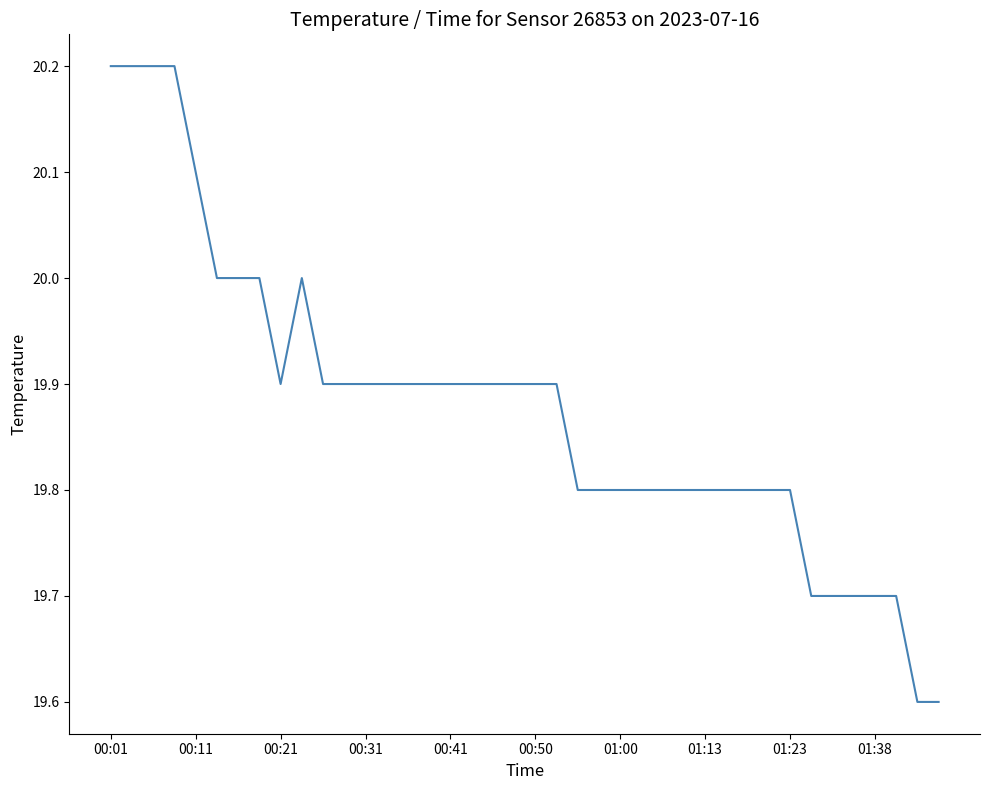

What is the minimum value shown in the chart?

19.6